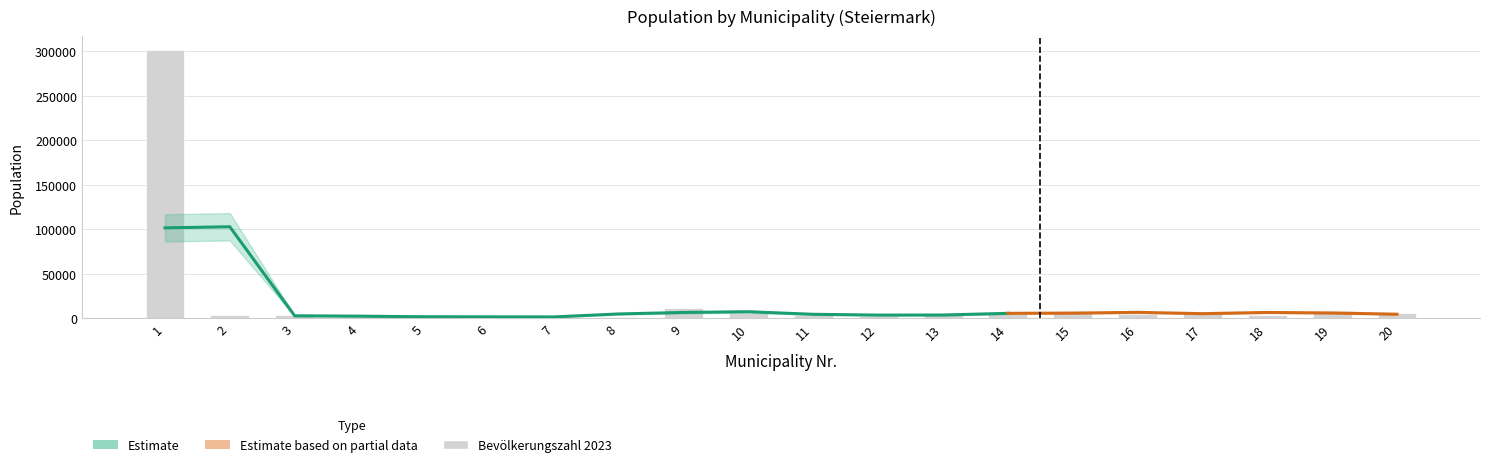

Where does the data first go above 4248?

1